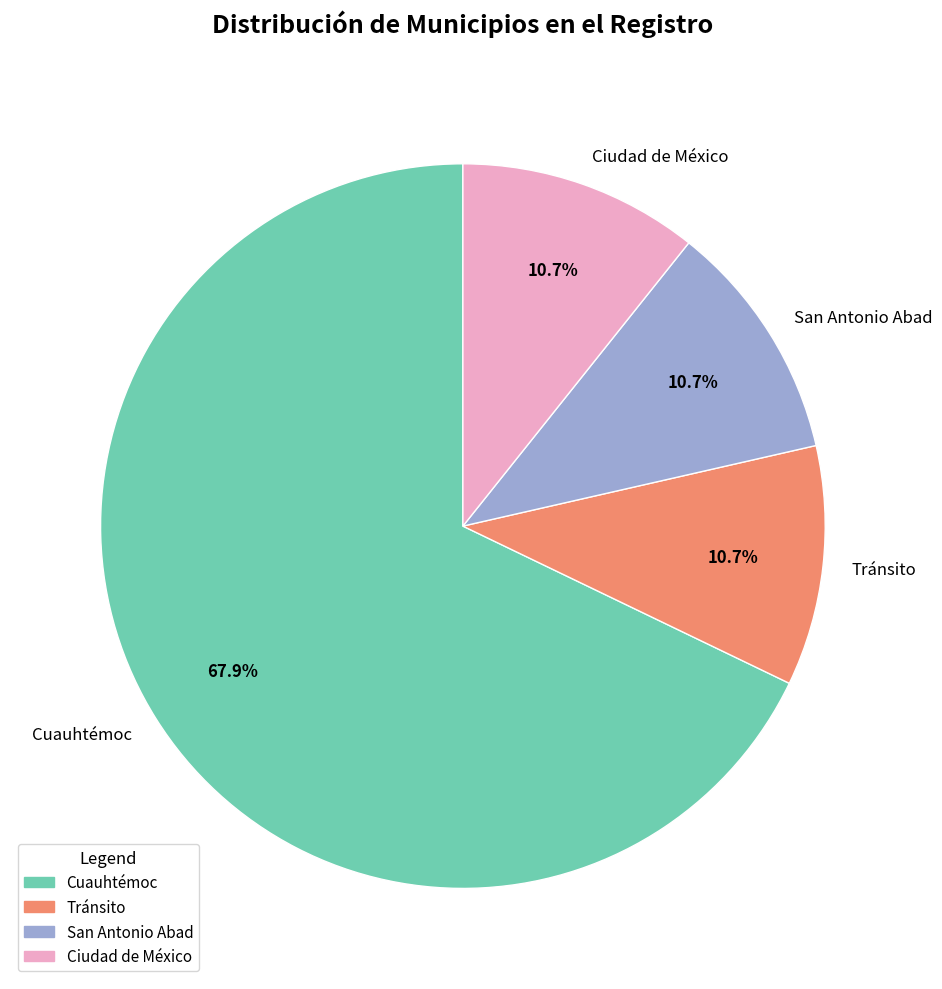

Between Ciudad de México and Cuauhtémoc, which is larger?

Cuauhtémoc